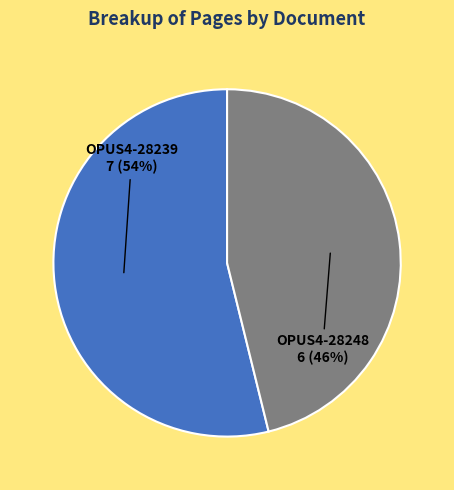

What is the ratio of the value at OPUS4-28248 to the value at OPUS4-28239?

0.9